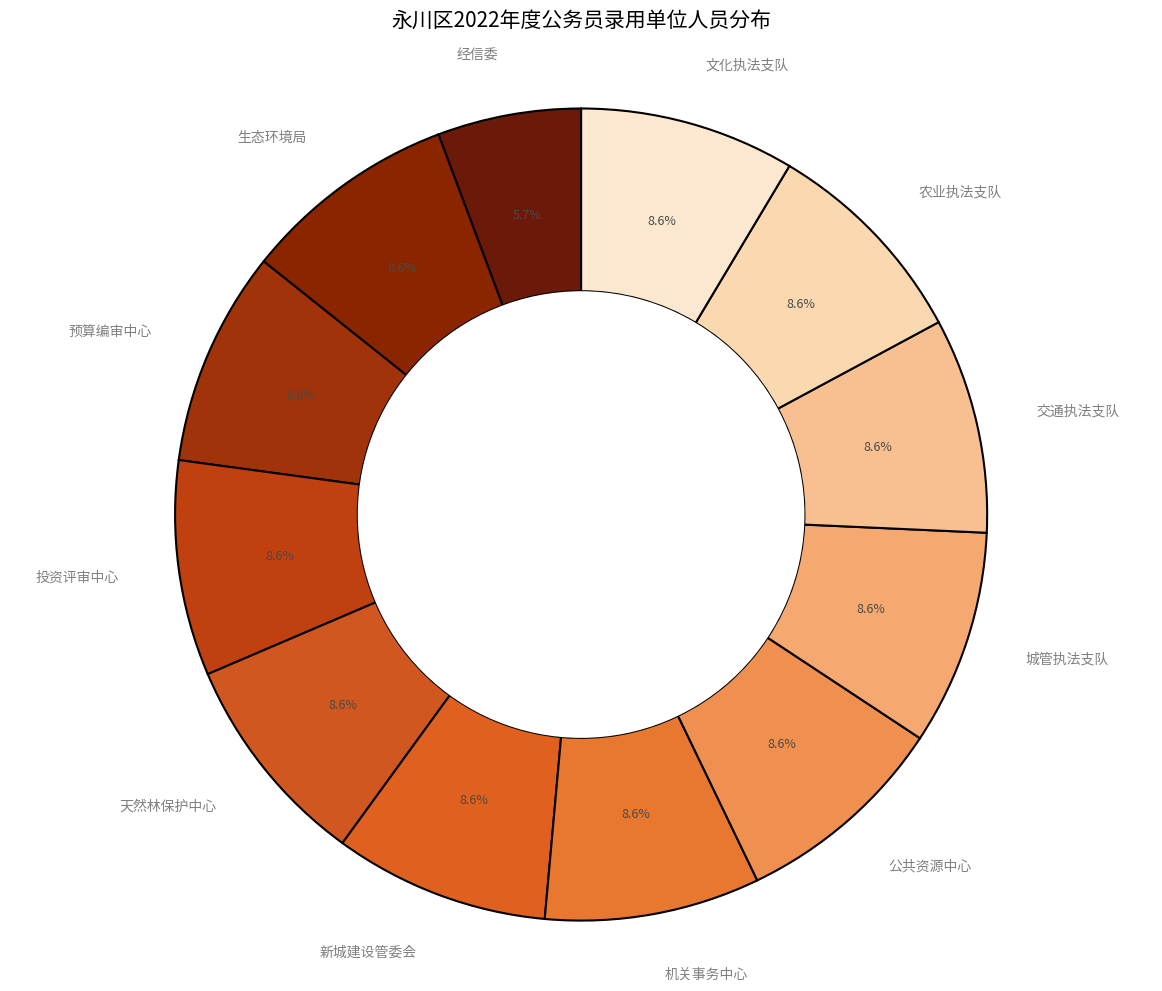

To the nearest percent, what is the difference between the largest and smallest slice percentages?

3%